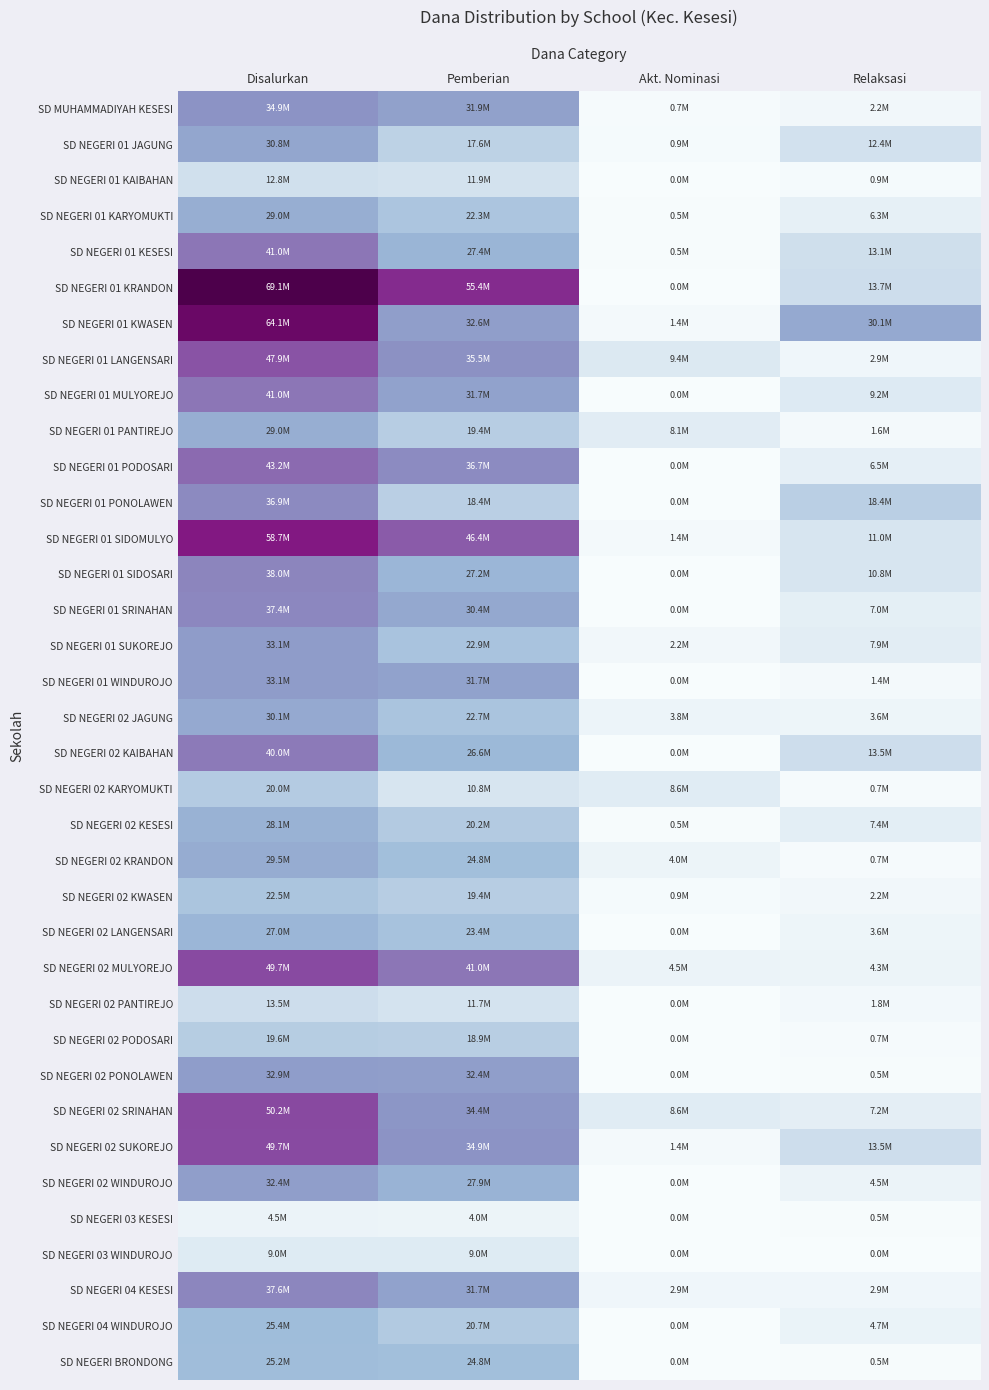

At how many categories does at least one series exceed 43497032?

2